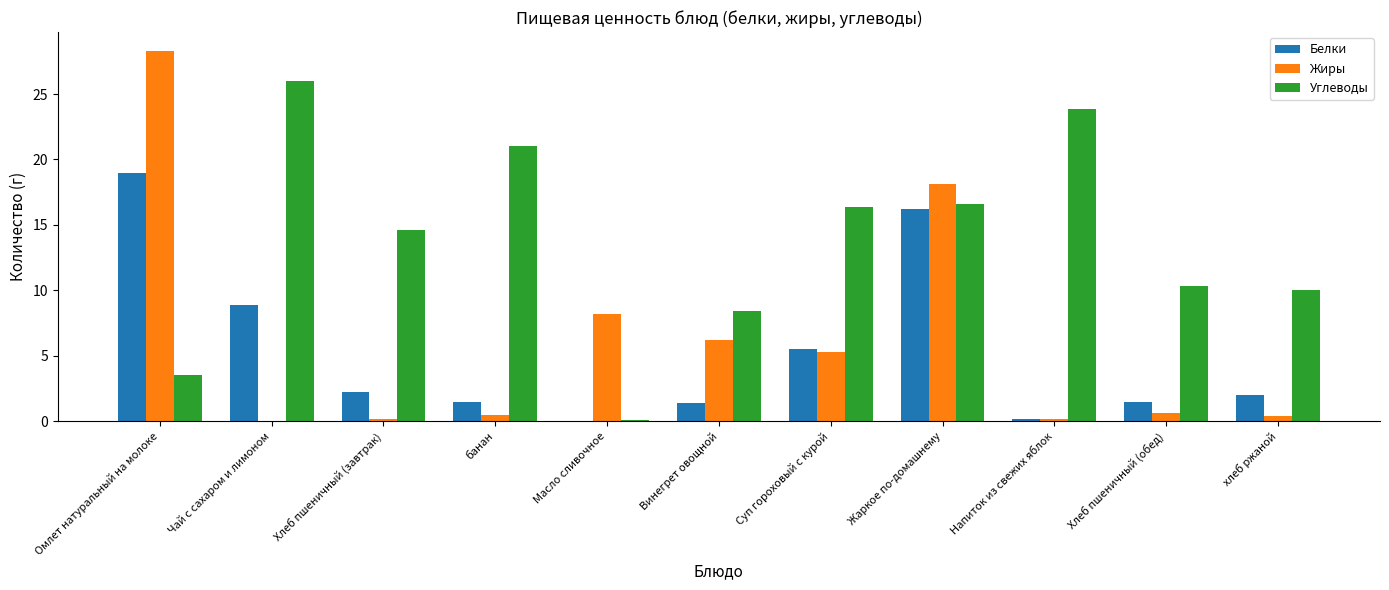

Where is Жиры nearest to the value 14?

Жаркое по-домашнему